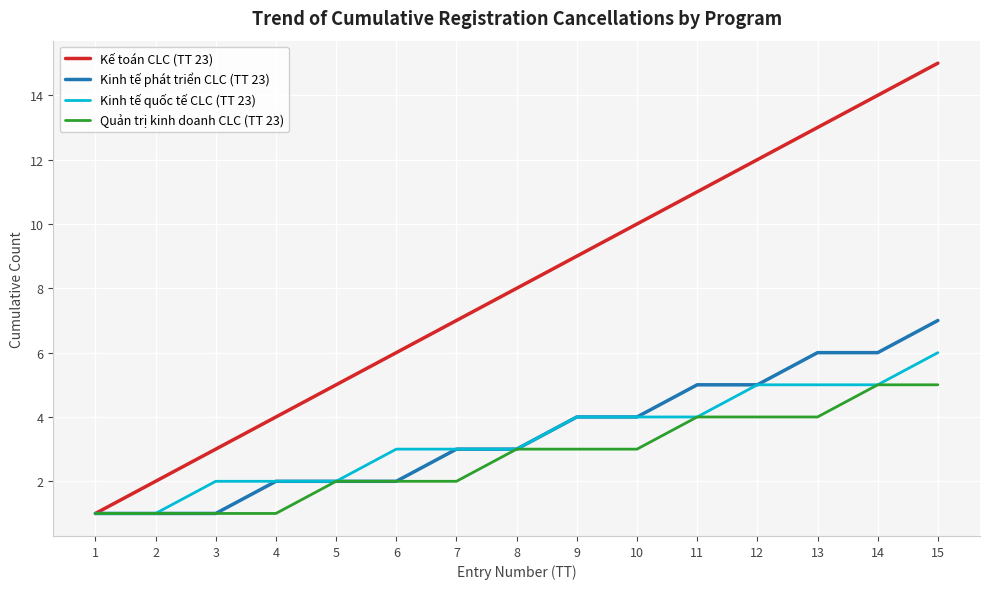

At which label is Kế toán CLC (TT 23) closest to 8?

8